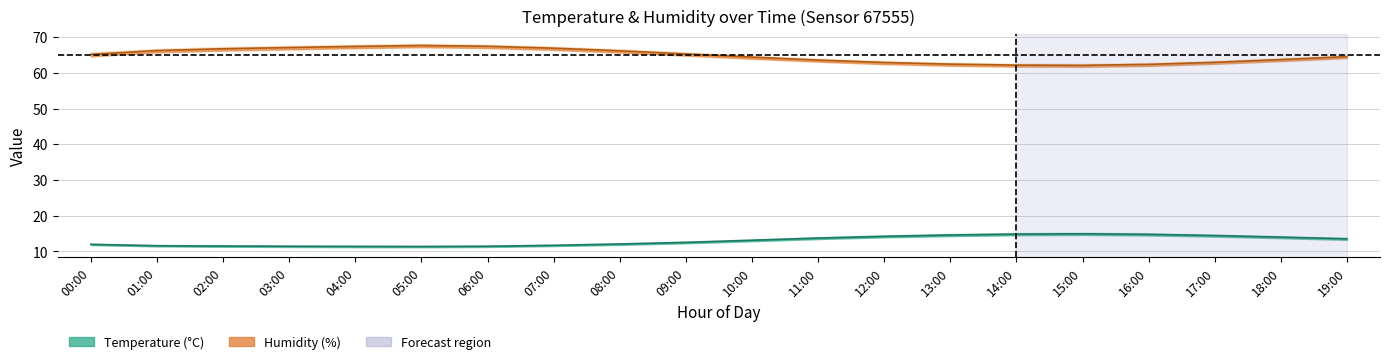

At which label is temp_lower closest to 12?

08:00